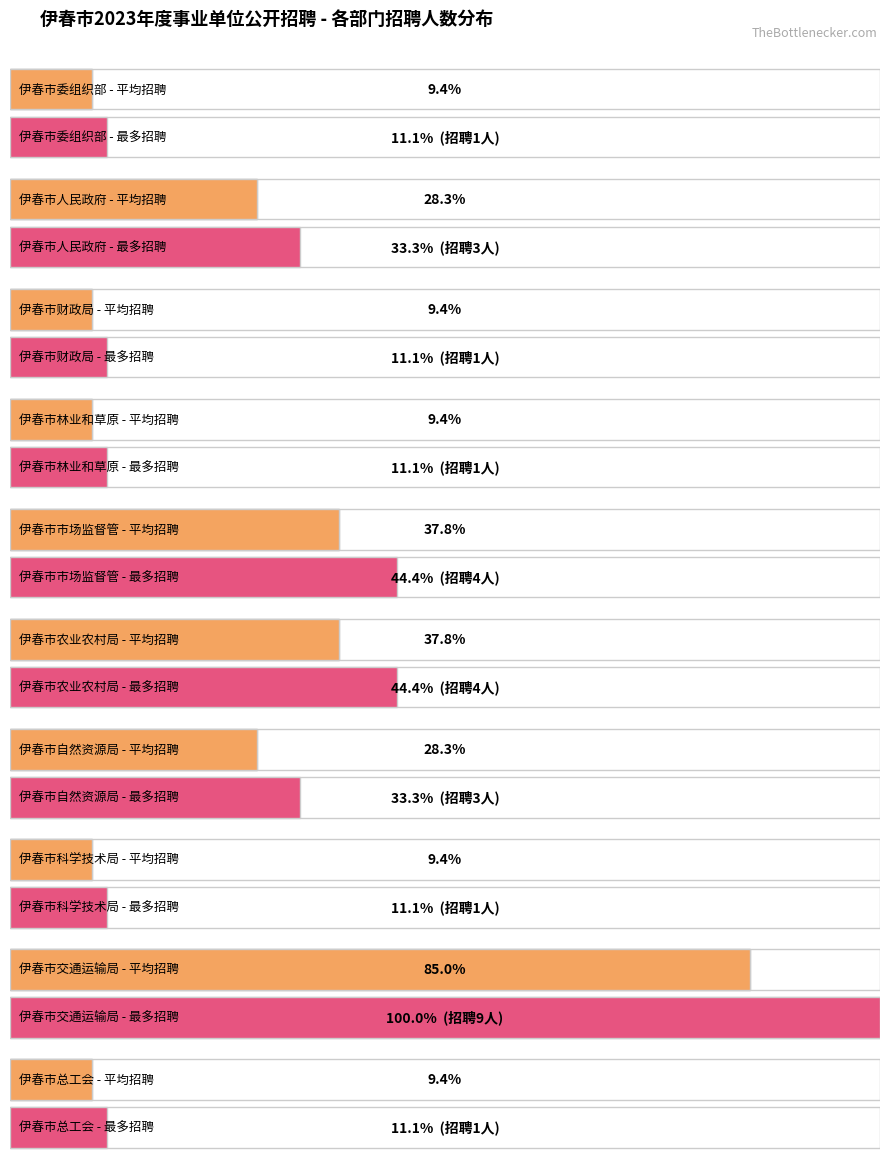

Rank the categories by value from lowest to highest.

counts, 2, 3, 7, 9, 1, 6, 4, 5, 8